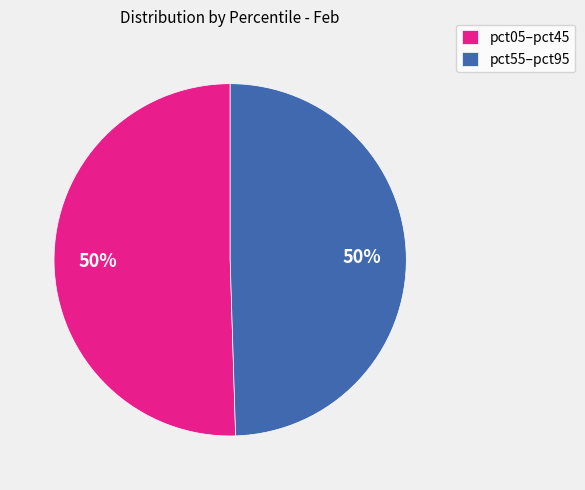

To the nearest percent, what portion does pct55–pct95 represent?

50%